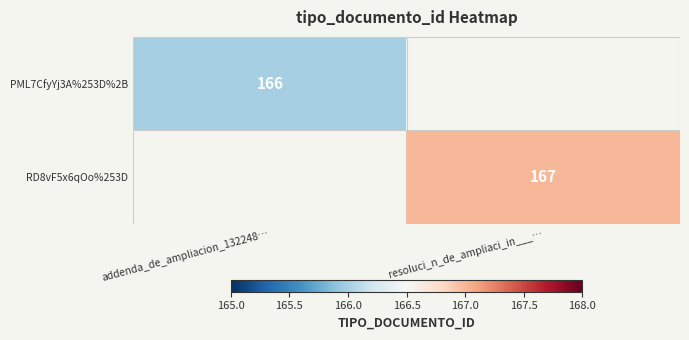

True or false: RD8vF5x6qOo%253D has a value of 167 at resoluci_n_de_ampliaci_in___….

True